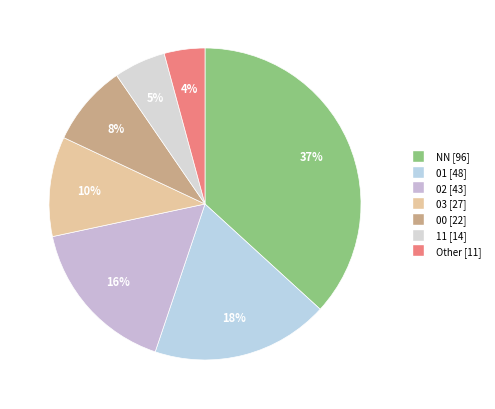

Rank the categories by value from highest to lowest.

NN, 01, 02, 03, 00, 11, Other